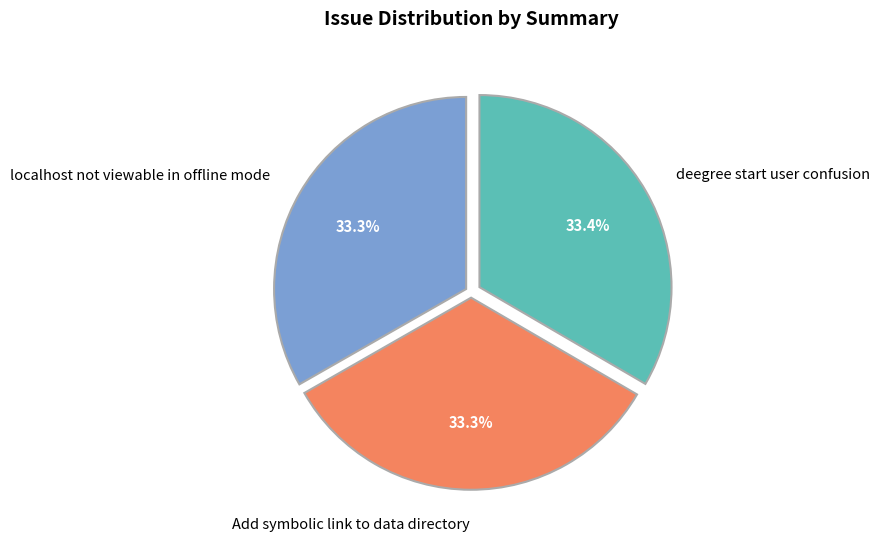

Count the number of slices in the pie.

3